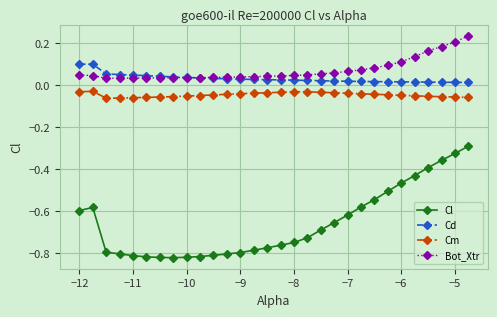

True or false: Cm and Bot_Xtr intersect in this chart.

False